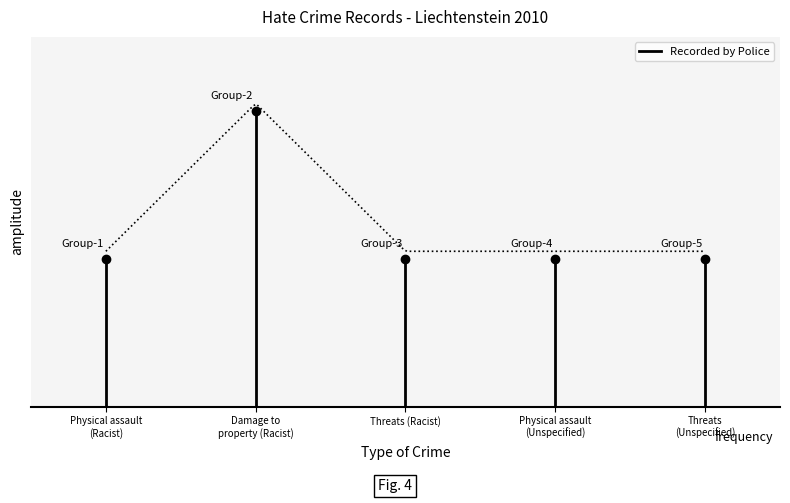

Which category has the highest value across all series?

Physical assault (Racist)